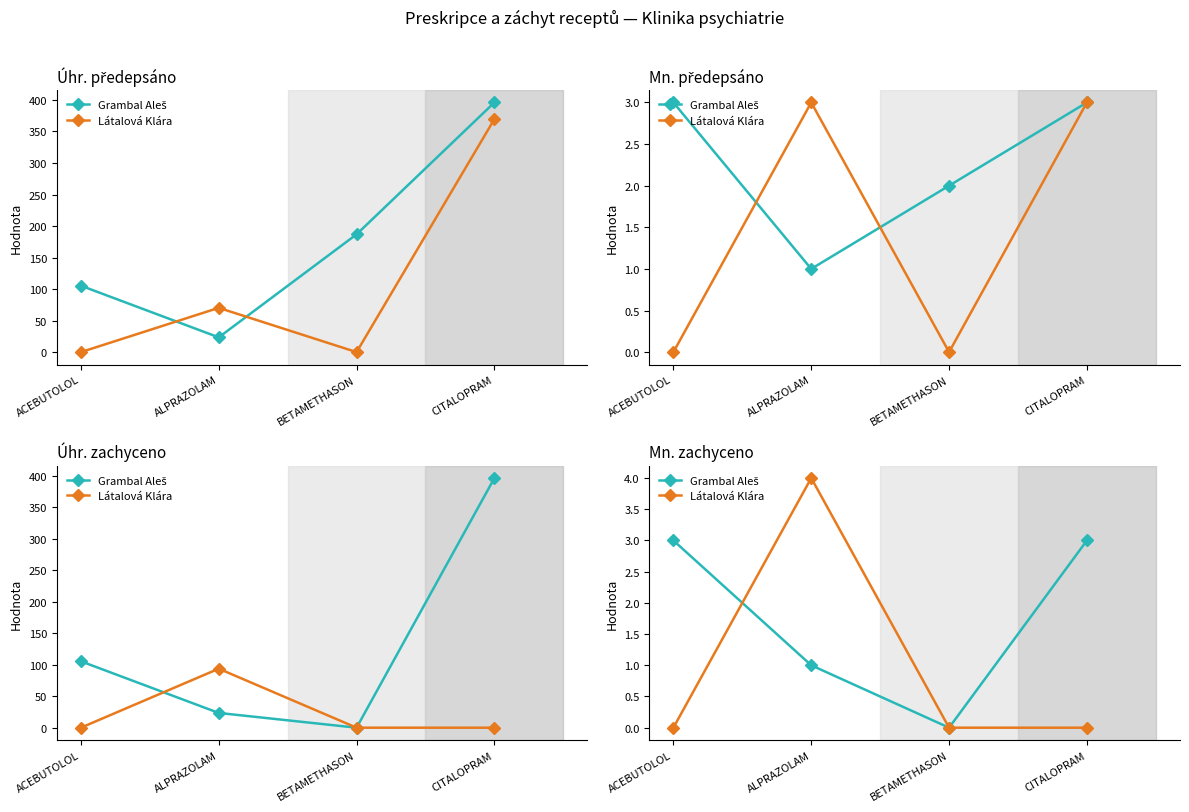

Reading right to left, transcribe all the data shown in this chart.

Grambal Aleš: 3	0	1	3
Látalová Klára: 0	0	4	0